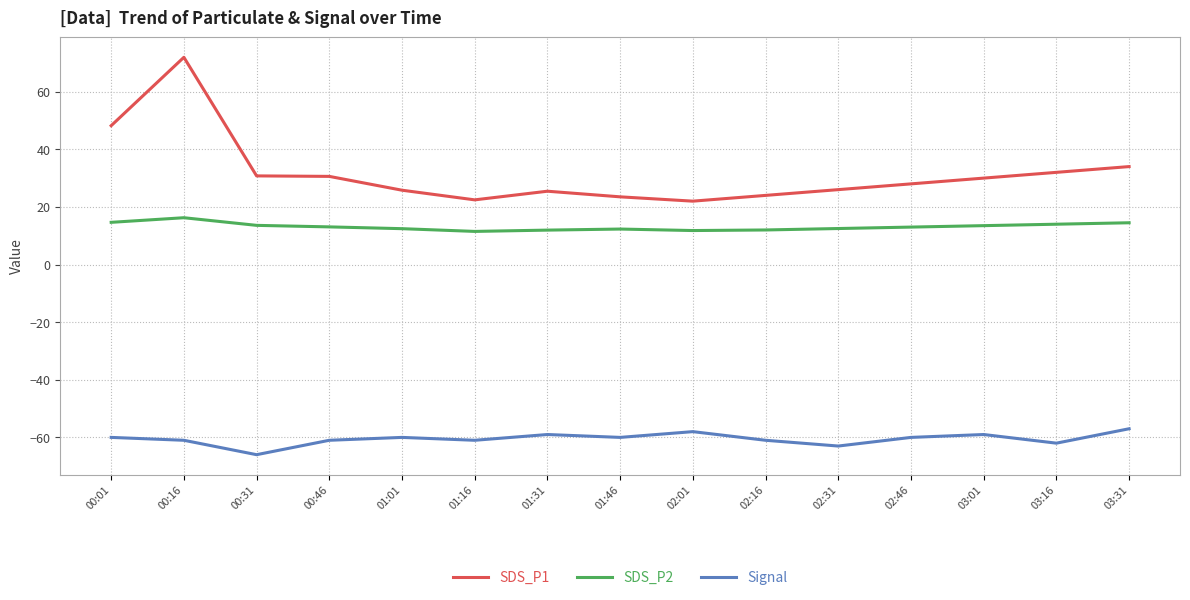

In SDS_P2, how many points are lower than both neighbors (excluding endpoints)?

2